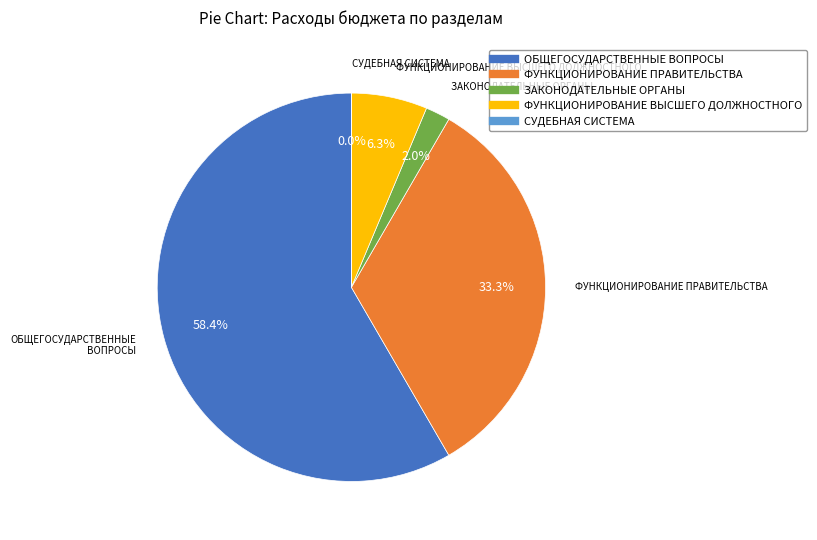

Is there any slice that represents more than half of the pie?

Yes